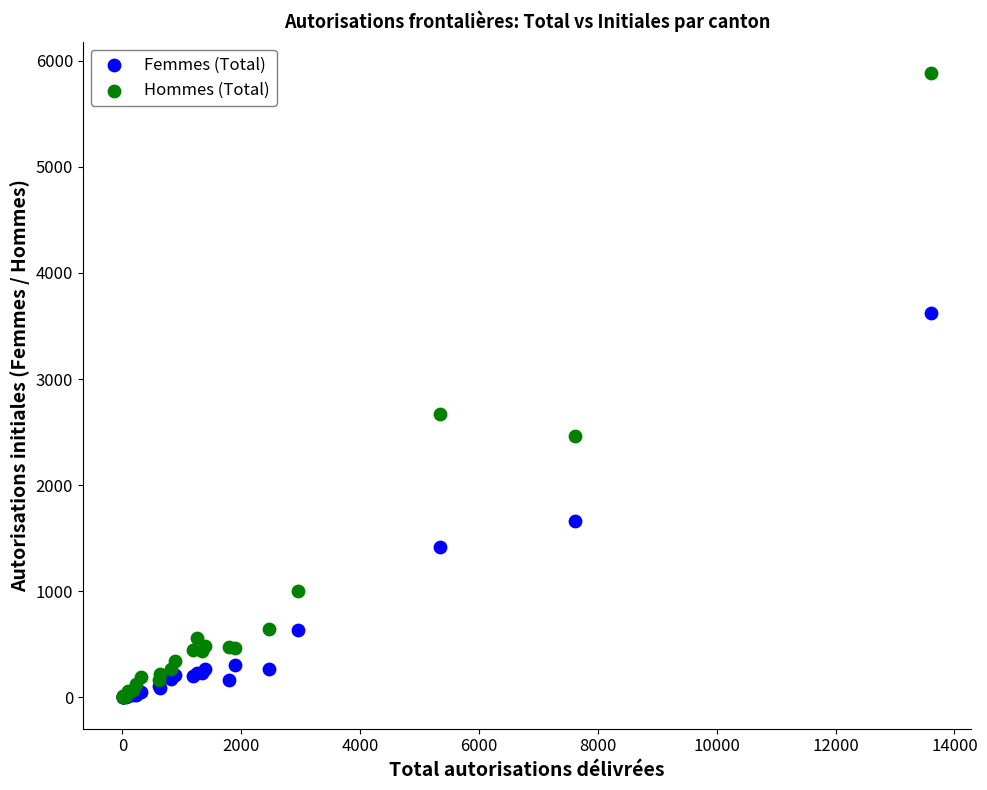

Across all series, what Y value is closest to 2942?

2667